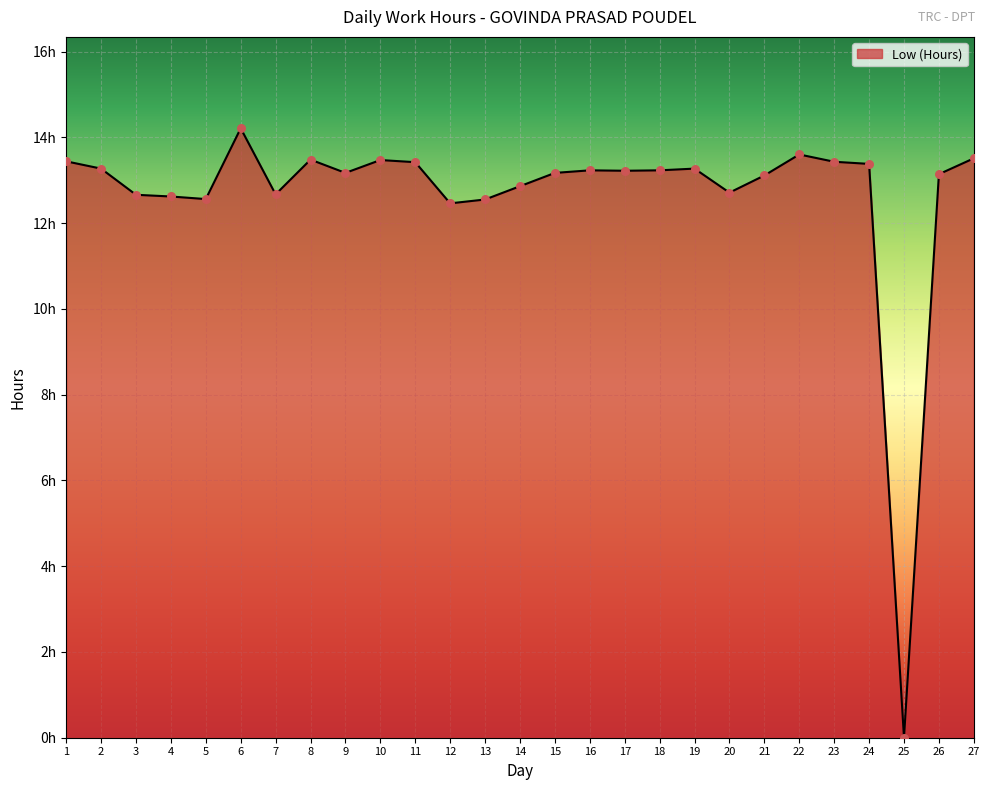

Approximately how many times larger is the value at 16 compared to 17?

1.0